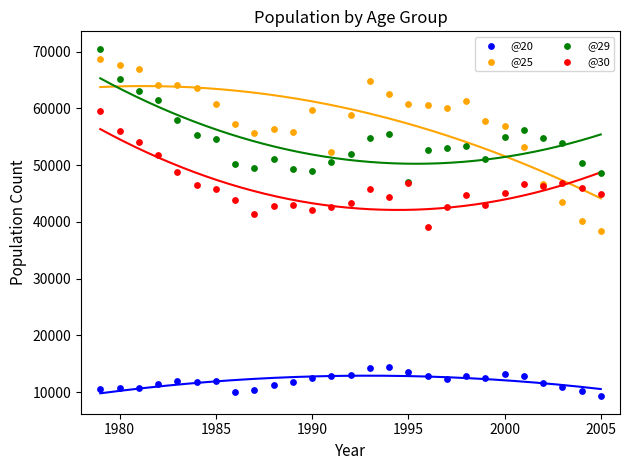

Which series contains the highest Y value?

@29